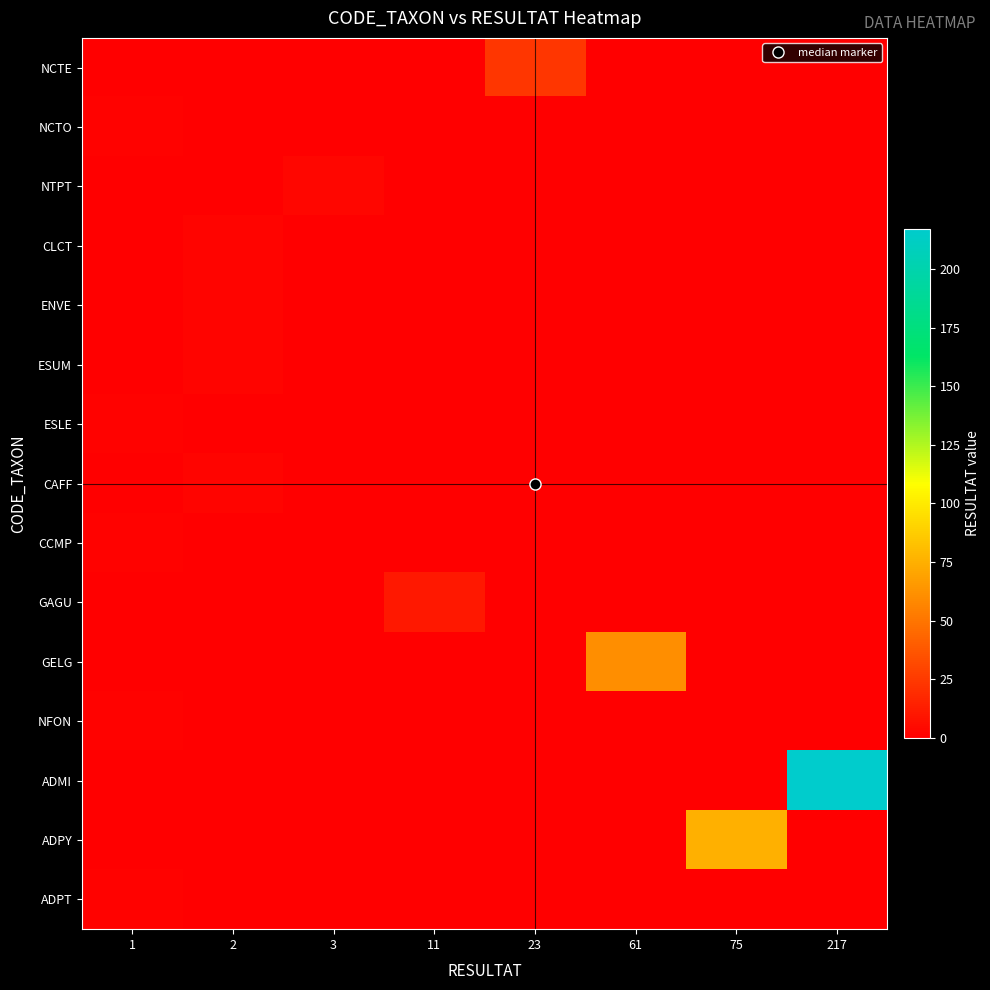

At which category is the sum across all series the highest?

217